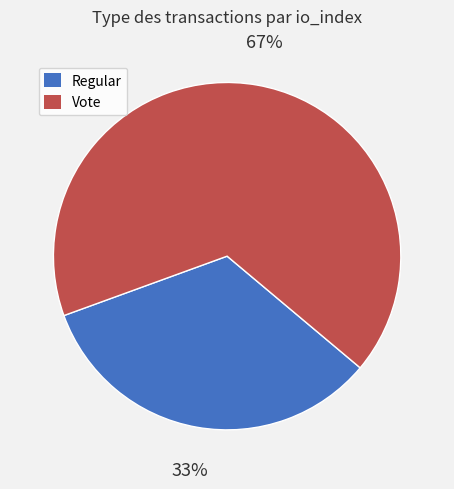

To the nearest percent, what portion does Vote represent?

67%